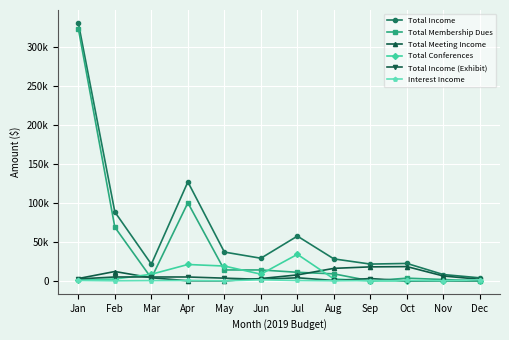

What are all the series names shown in the legend?

Total Income, Total Membership Dues, Total Meeting Income, Total Conferences, Total Income (Exhibit), Interest Income